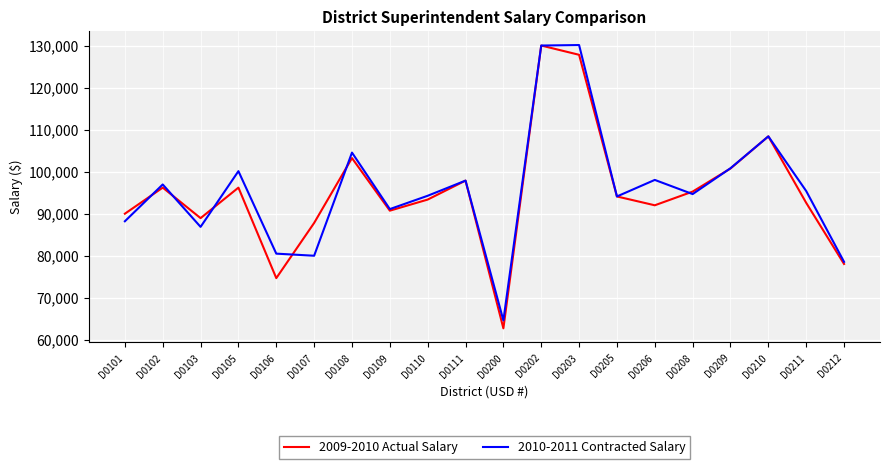

At which category is the sum across all series the highest?

D0202